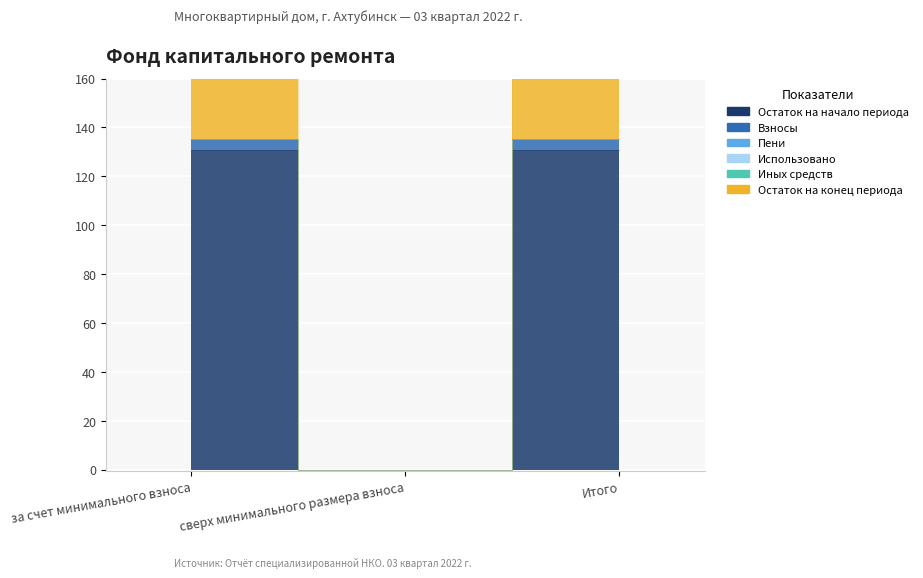

What is the sum of the Остаток на конец периода values at Итого and сверх минимального размера взноса?

135.1